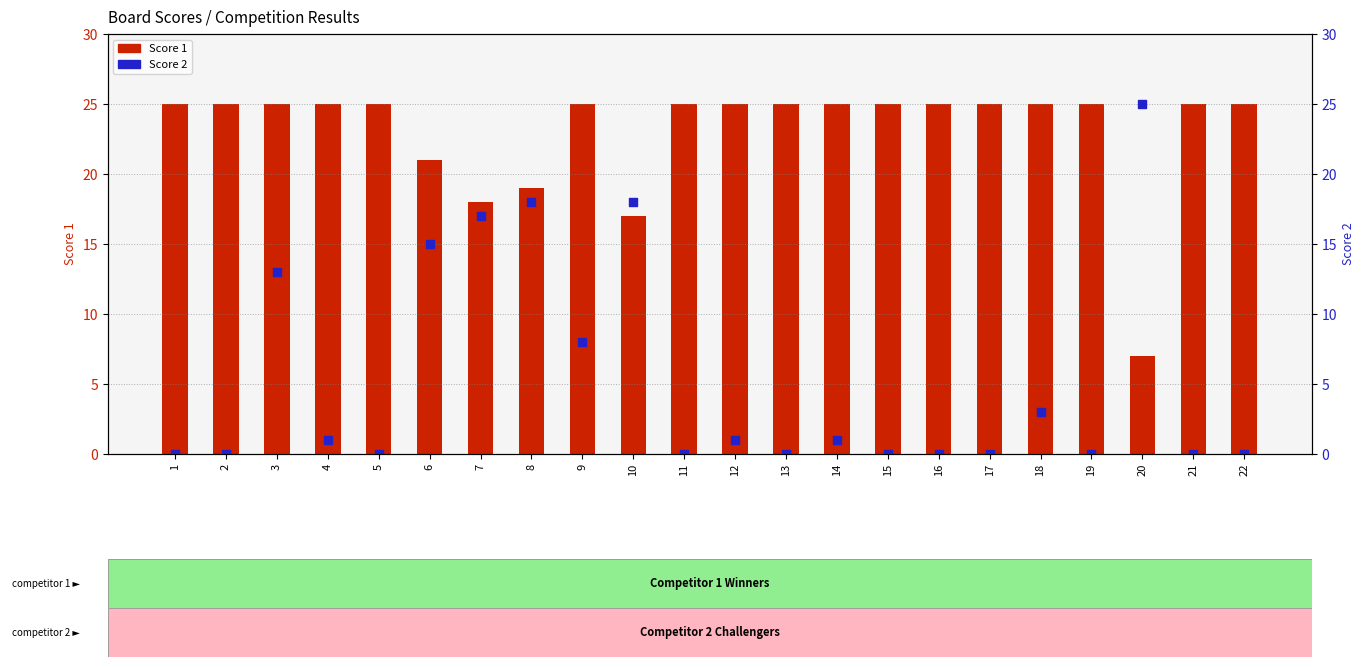

Which series contains the highest Y value?

Score 1 (Competitor 1)